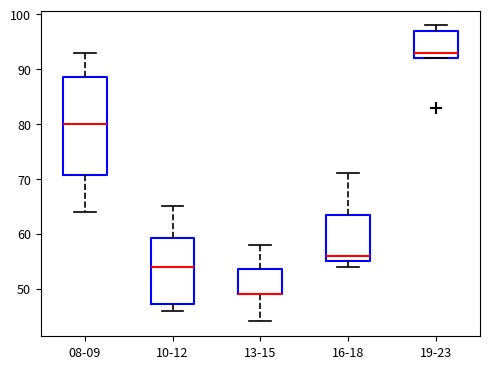

Where does the lower whisker of the box for 13-15 end on the y-axis? The values are not printed on the chart, so give them approximately, as read against the axis.

44